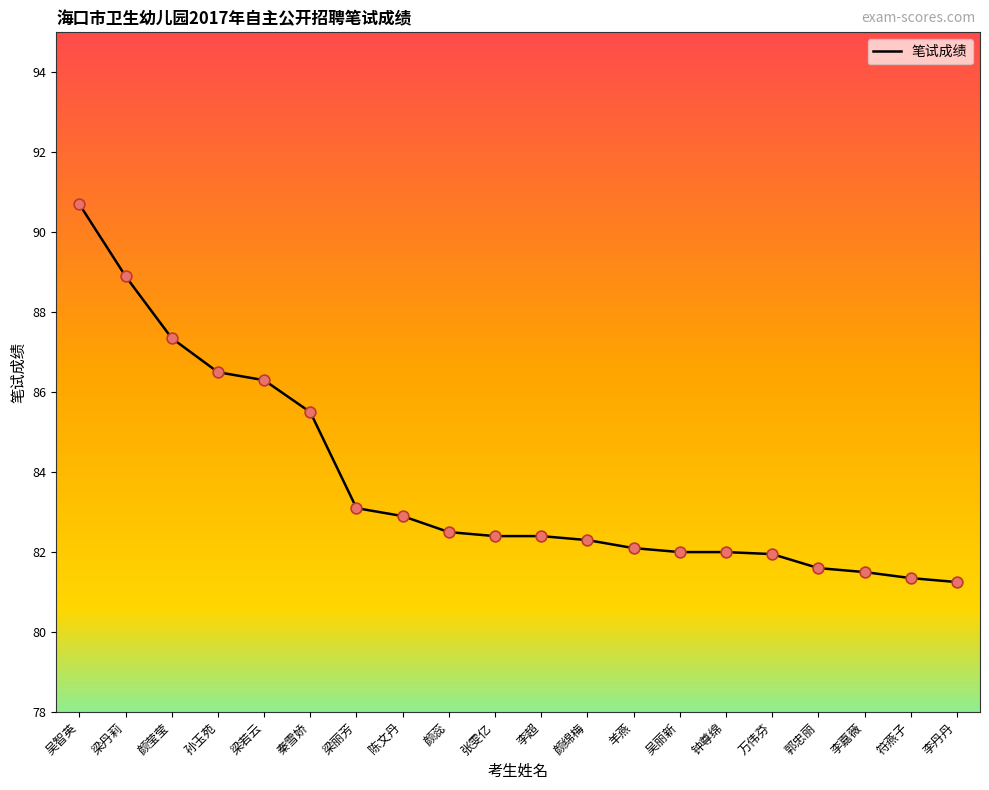

Between 张雯亿 and 吴智英, which is larger?

吴智英